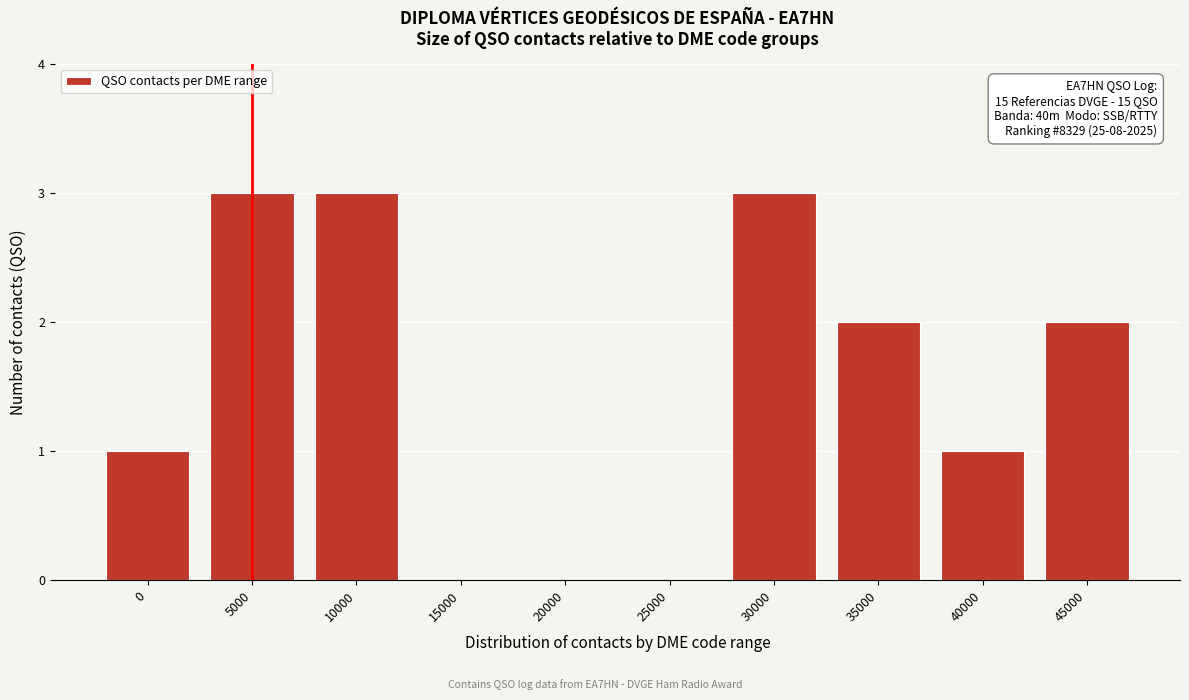

Reading left to right, list all the values displayed in this chart.

0=1	5000=3	10000=3	15000=0	20000=0	25000=0	30000=3	35000=2	40000=1	45000=2